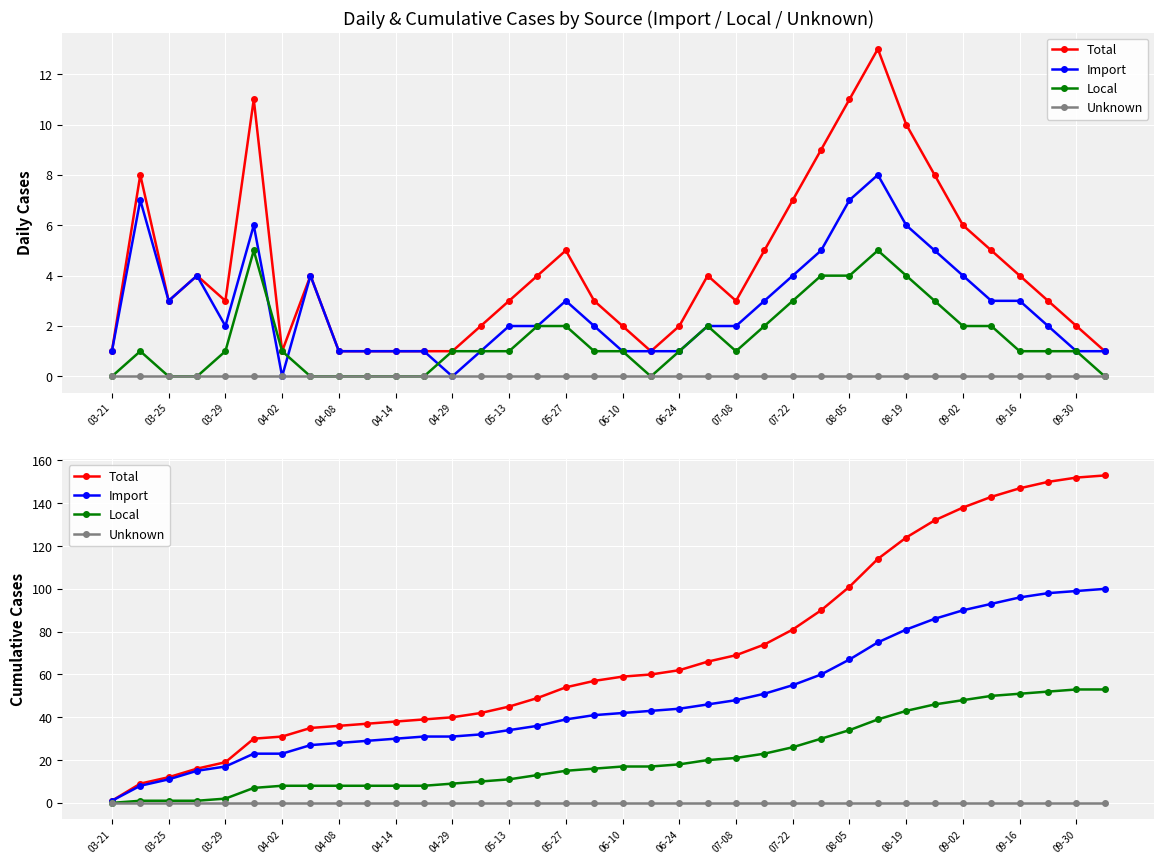

Which series changed the most between 09-30 and 20?

Total